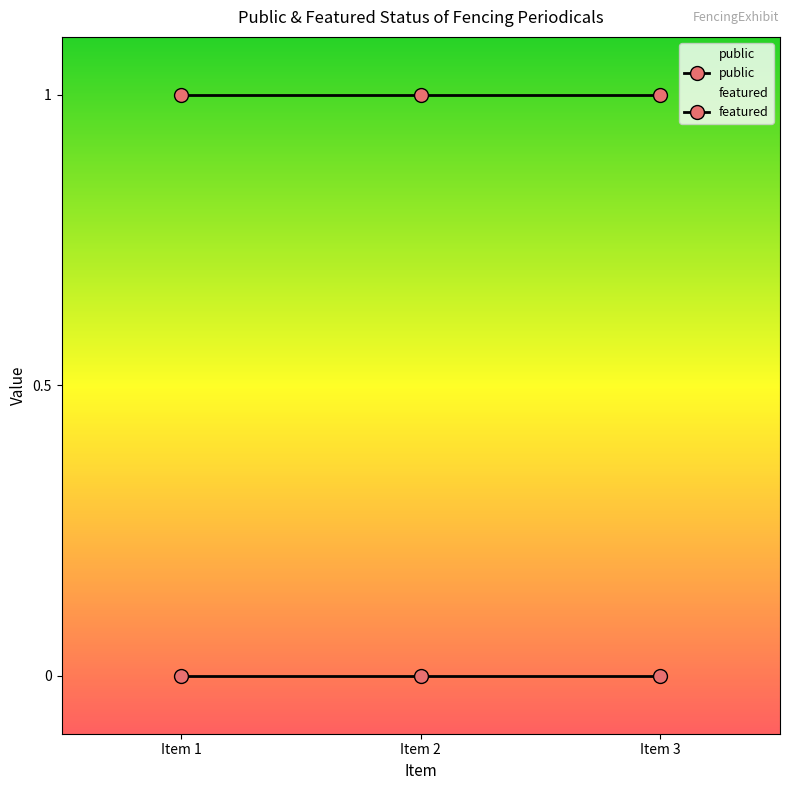

Is it true that public equals 2 at Item 2?

False